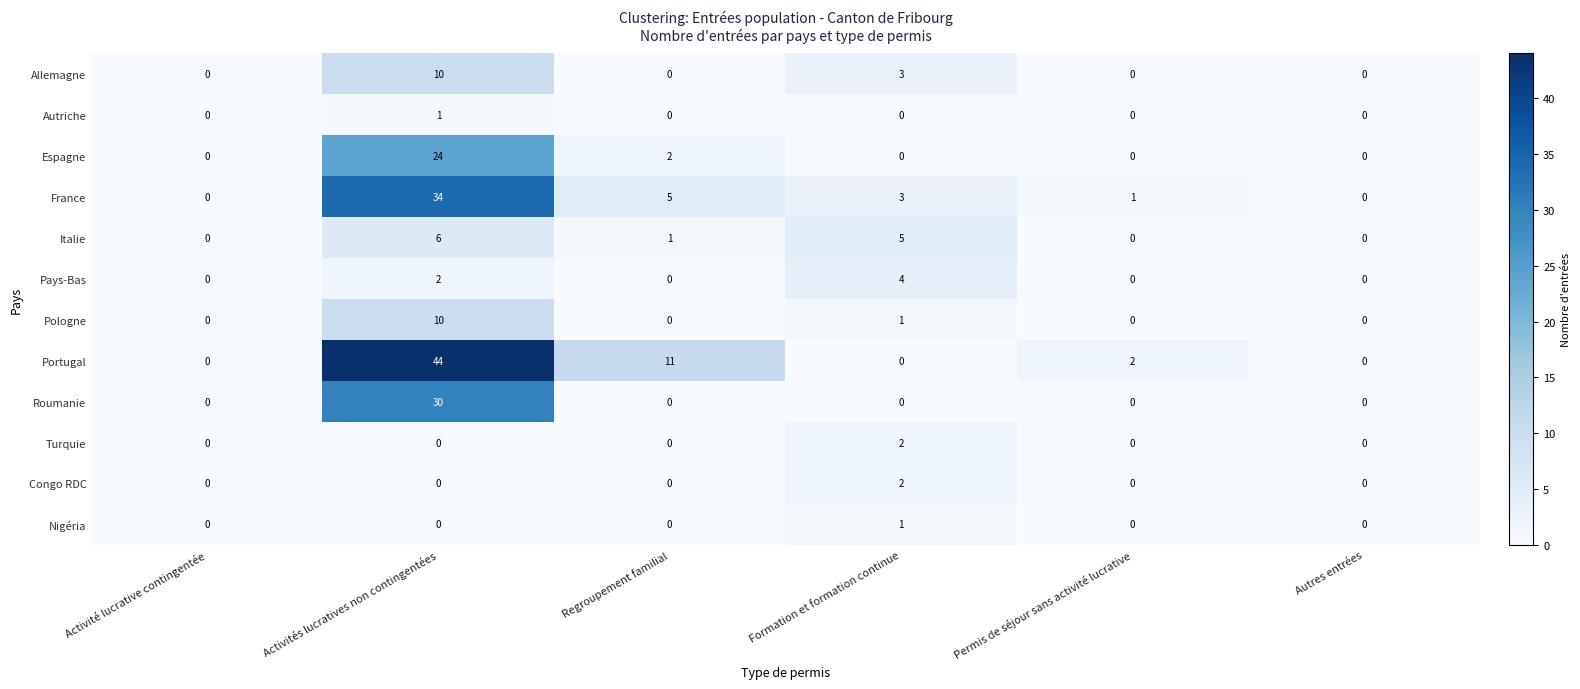

What is the total value across all series at Regroupement familial?

19